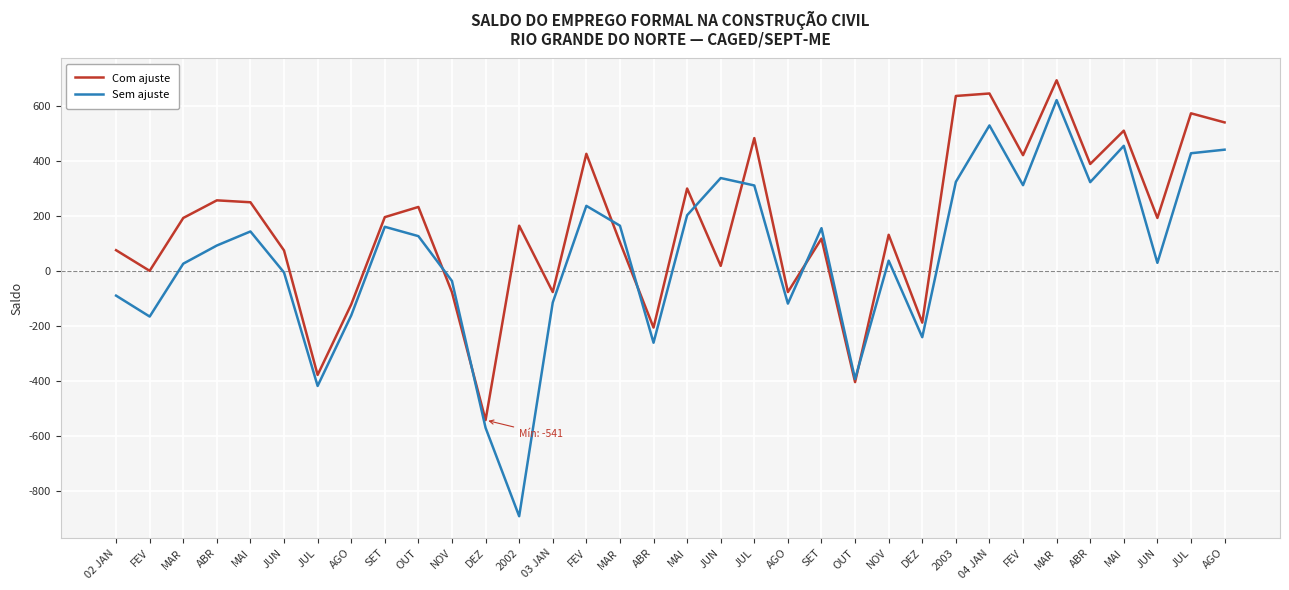

Read the Com ajuste value at 02 JAN.

76